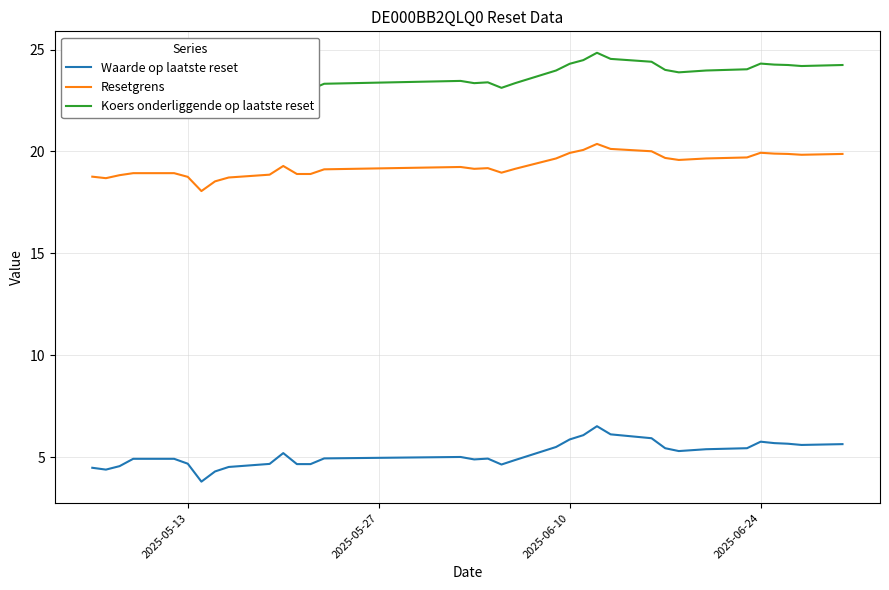

The Waarde op laatste reset series shows 2.9 at 2025-05-13. True or false?

False